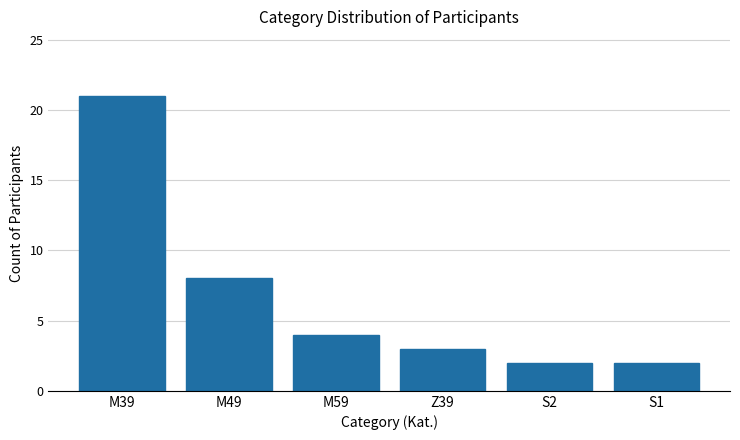

What is the maximum value shown in the chart?

21